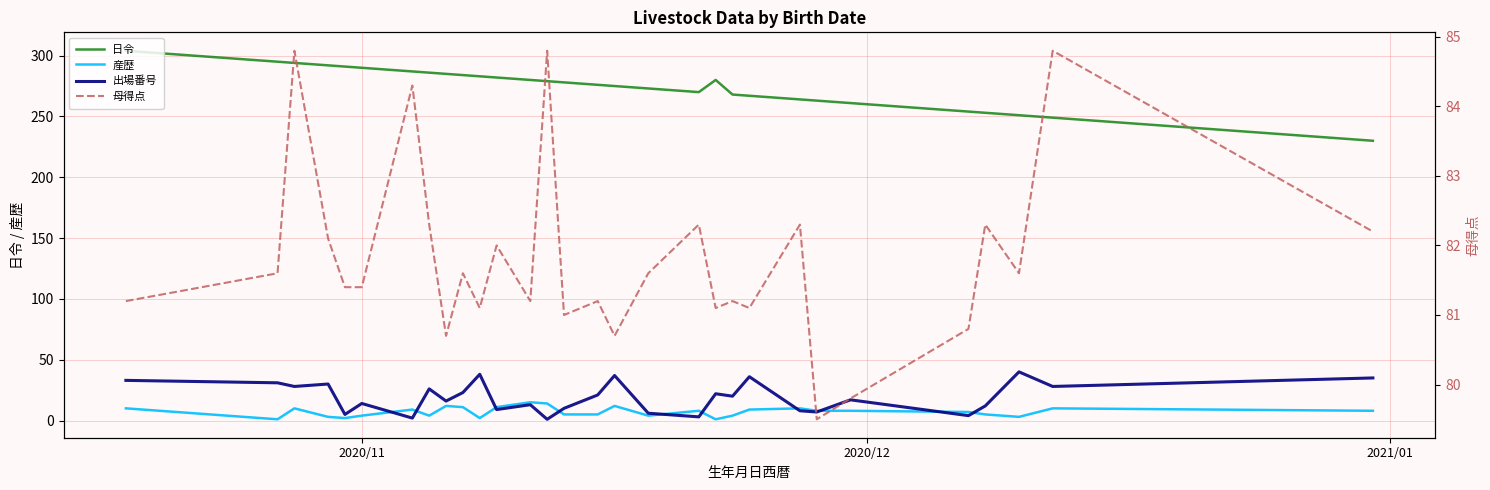

How many lines are shown in the chart?

4